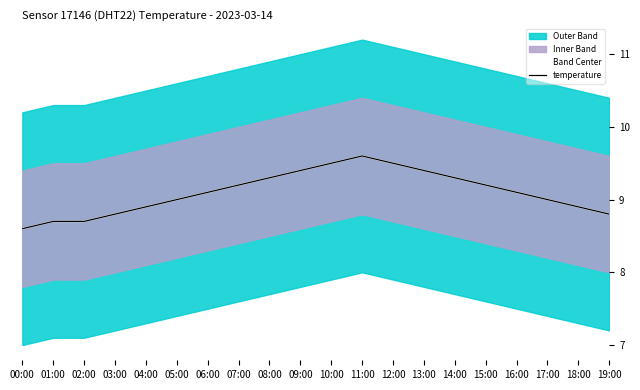

List the labels in order of Band Center value, largest first.

11:00, 10:00, 12:00, 09:00, 13:00, 08:00, 14:00, 07:00, 15:00, 06:00, 16:00, 05:00, 17:00, 04:00, 18:00, 03:00, 19:00, 01:00, 02:00, 00:00